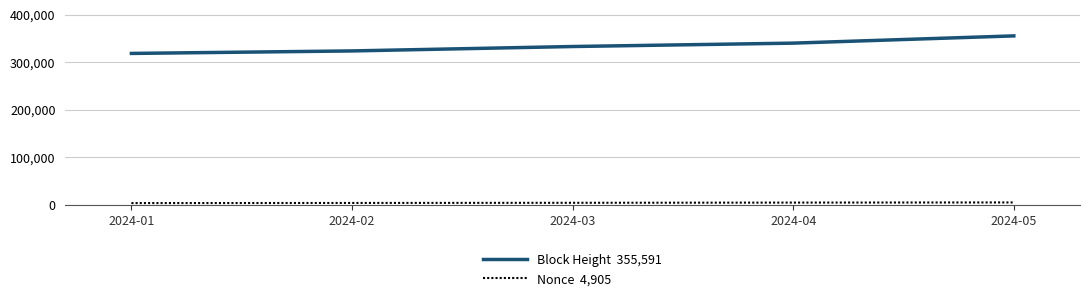

Which category has the highest value across all series?

2024-05